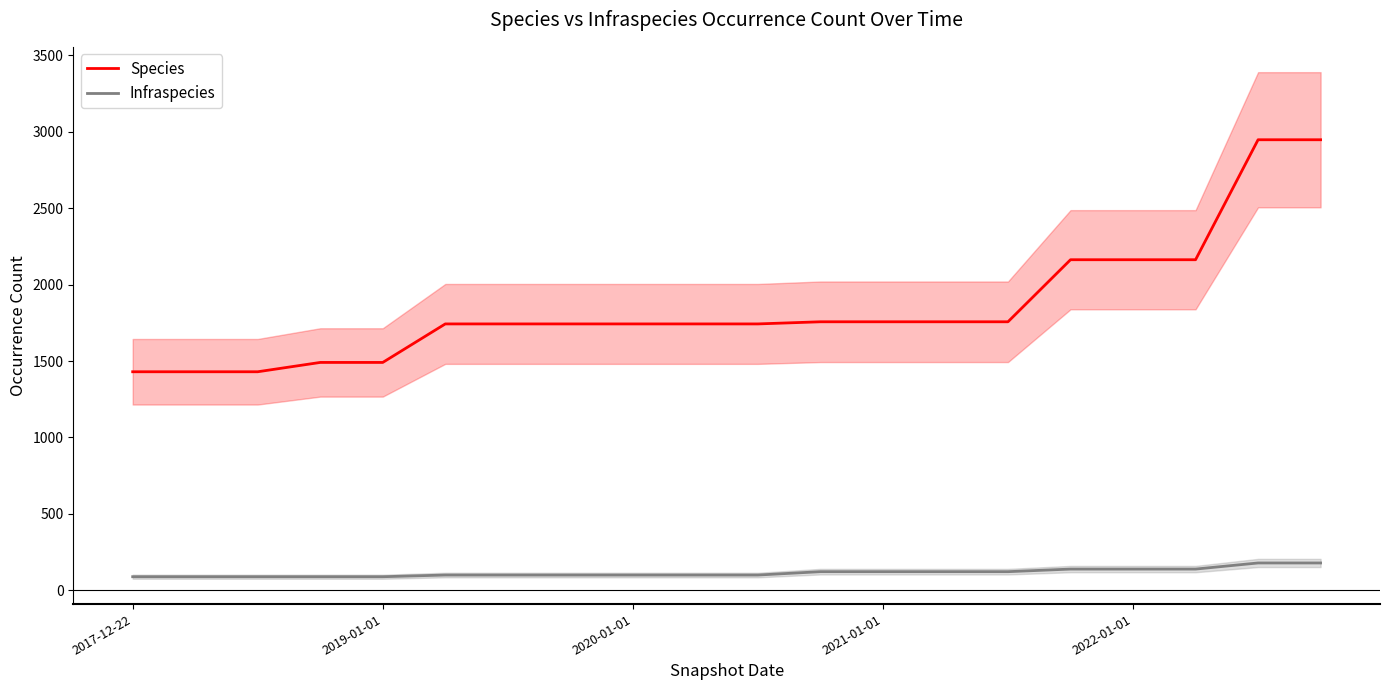

List the series in order of their overall mean, highest first.

Species, Infraspecies